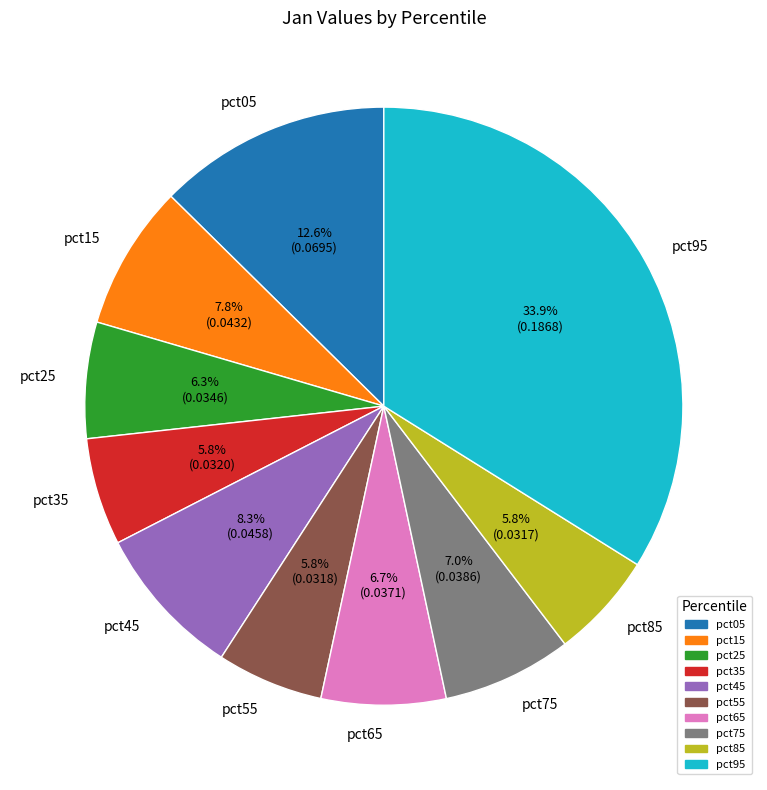

To the nearest percent, what is the combined percentage of pct85 and pct05?

18%